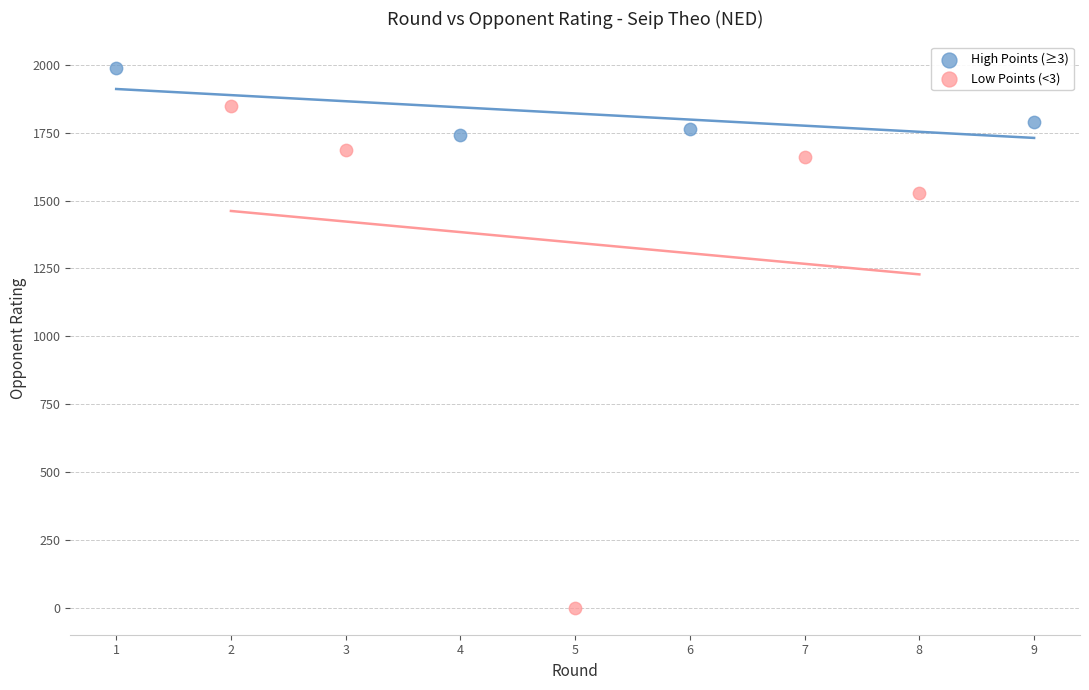

Which series reaches the minimum Y coordinate?

Low Points (<3)